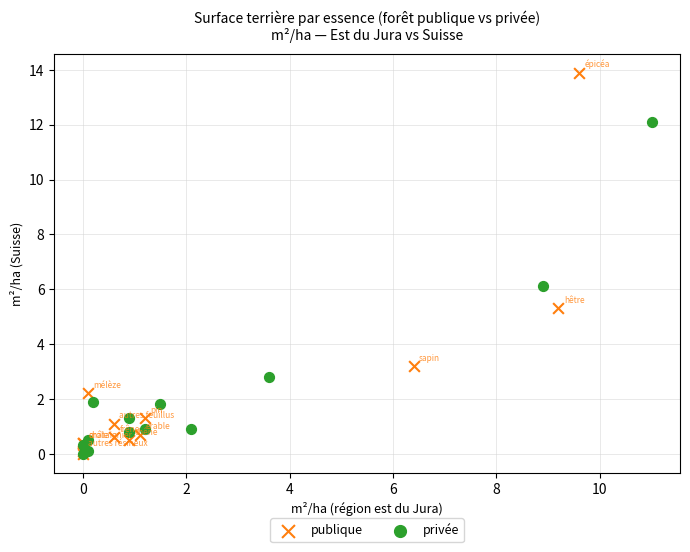

Which series contains the highest Y value?

publique